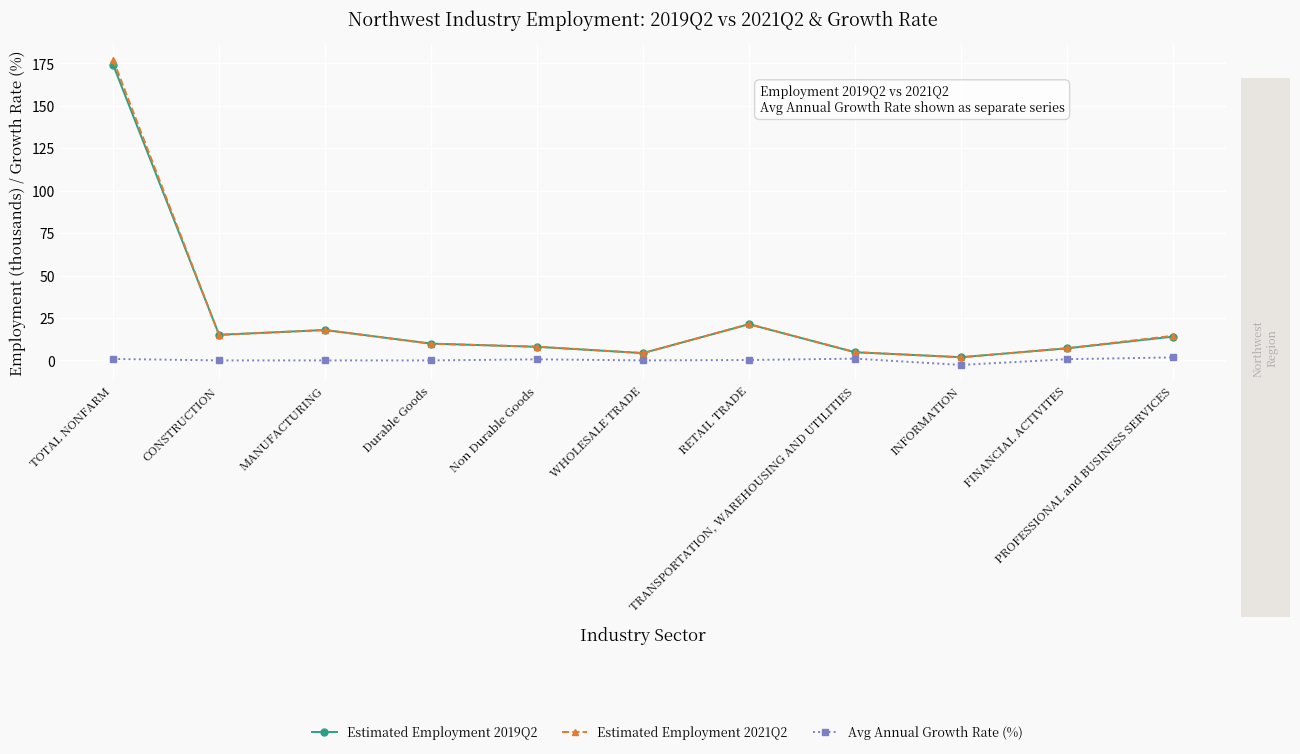

Does the chart have visible grid lines?

Yes